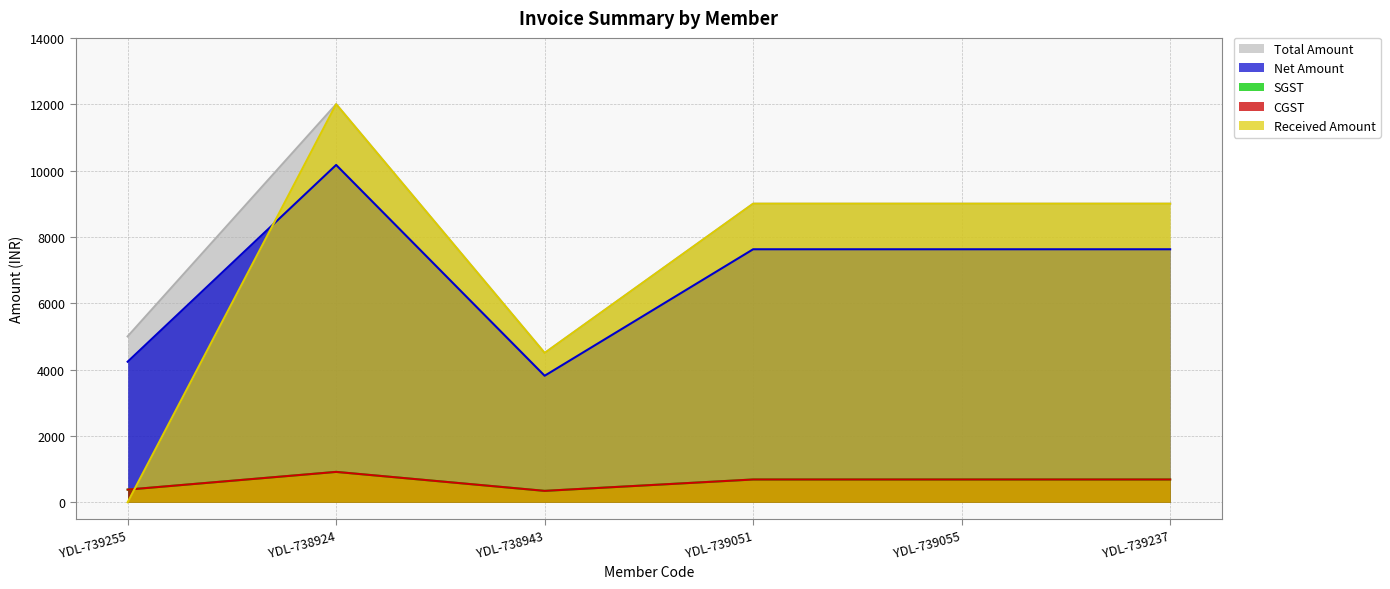

True or false: Net Amount and CGST cross at least once.

False